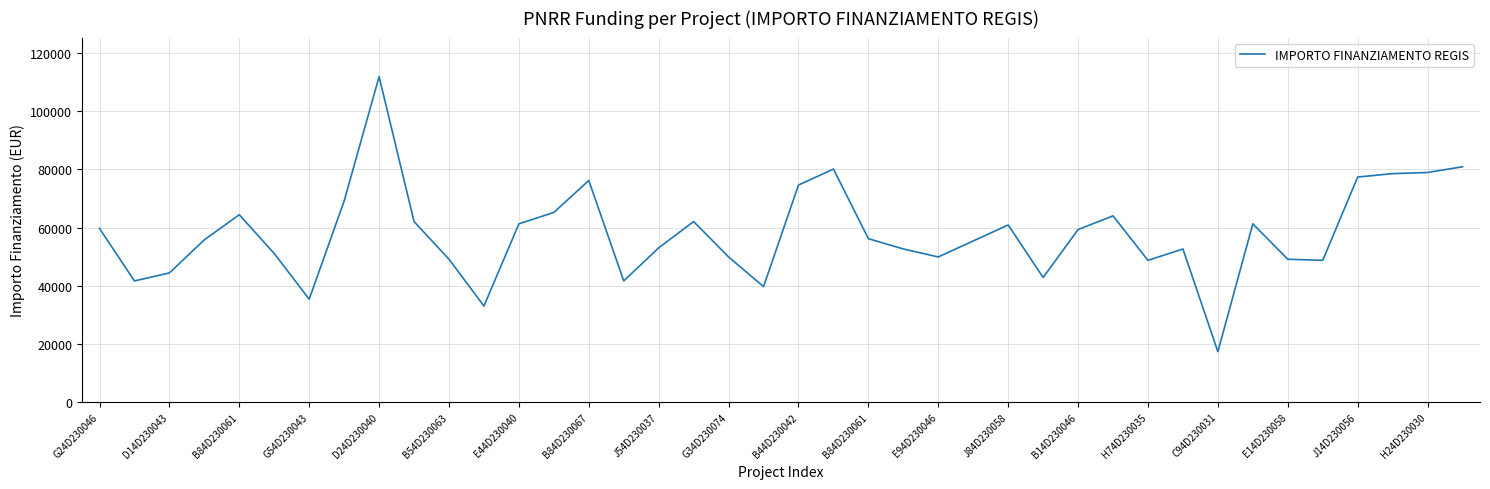

What is the greatest value displayed?

111949.1